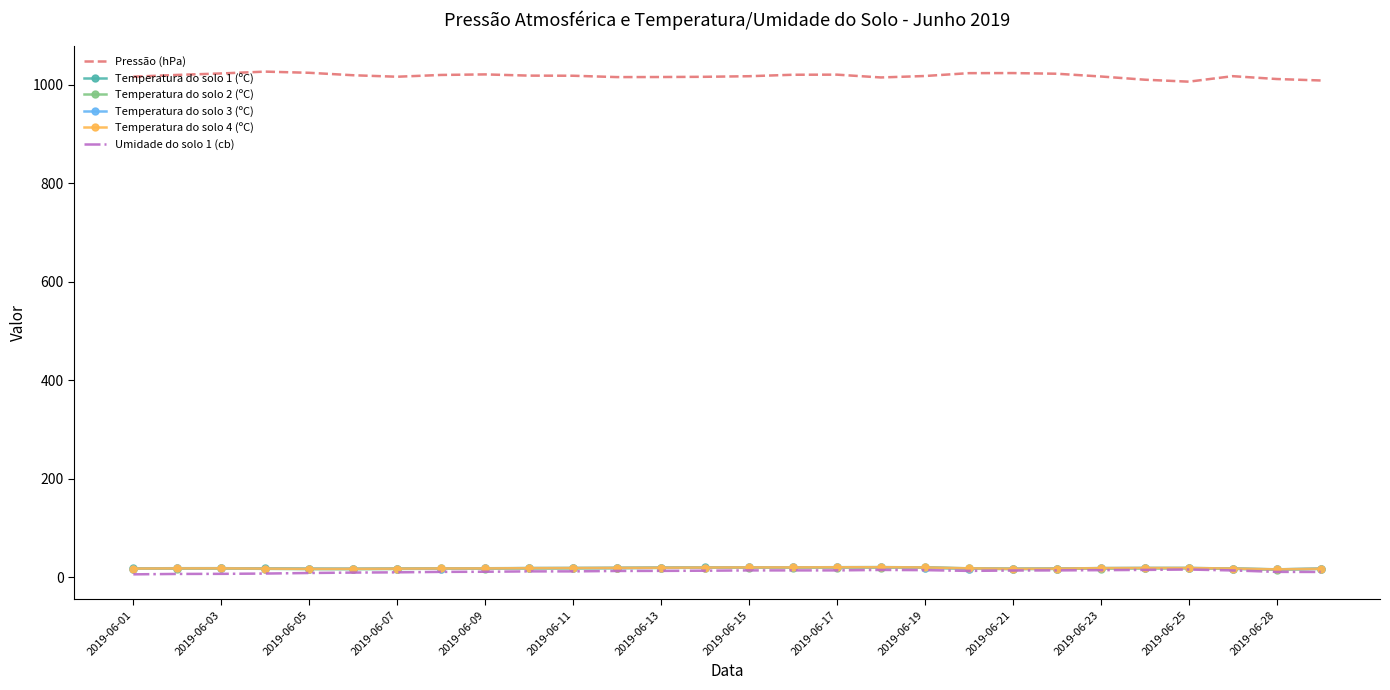

What is the maximum value for Pressão (hPa)?

1026.1